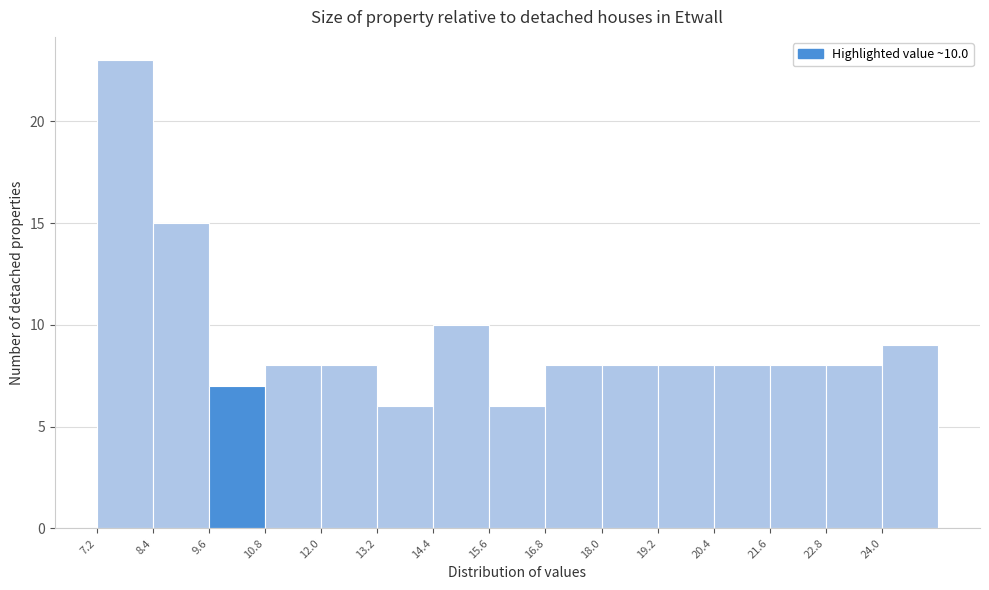

Which range on the x-axis has the tallest bar?

7.2 to 8.4